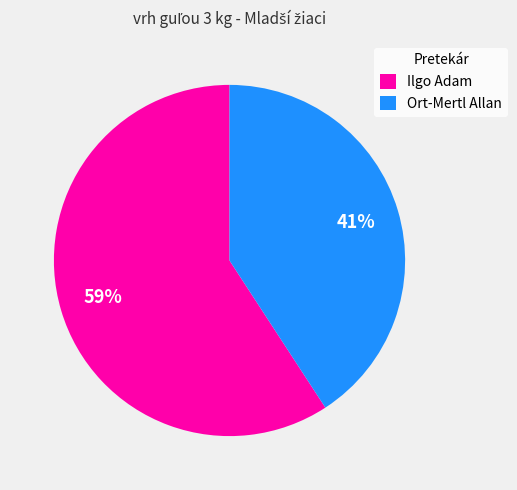

True or false: Ilgo Adam accounts for 70% of the total.

False